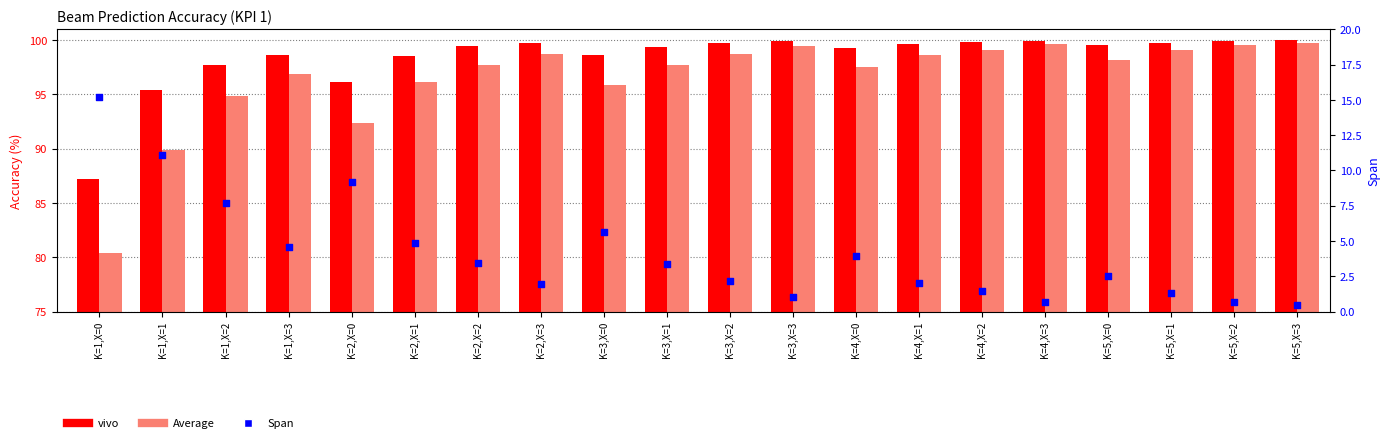

Which series reaches the maximum Y coordinate?

vivo